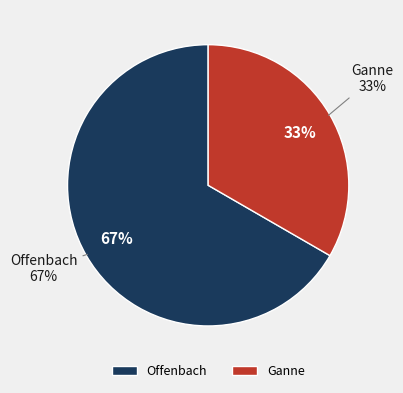

To the nearest percent, what is the average slice percentage?

50%